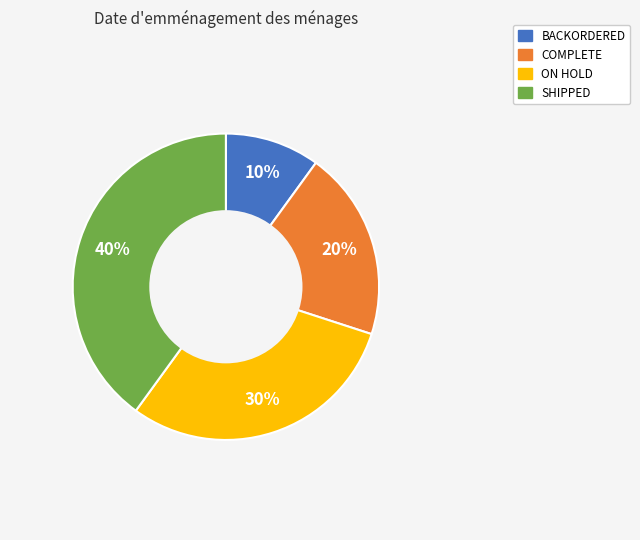

True or false: COMPLETE accounts for 20% of the total.

True